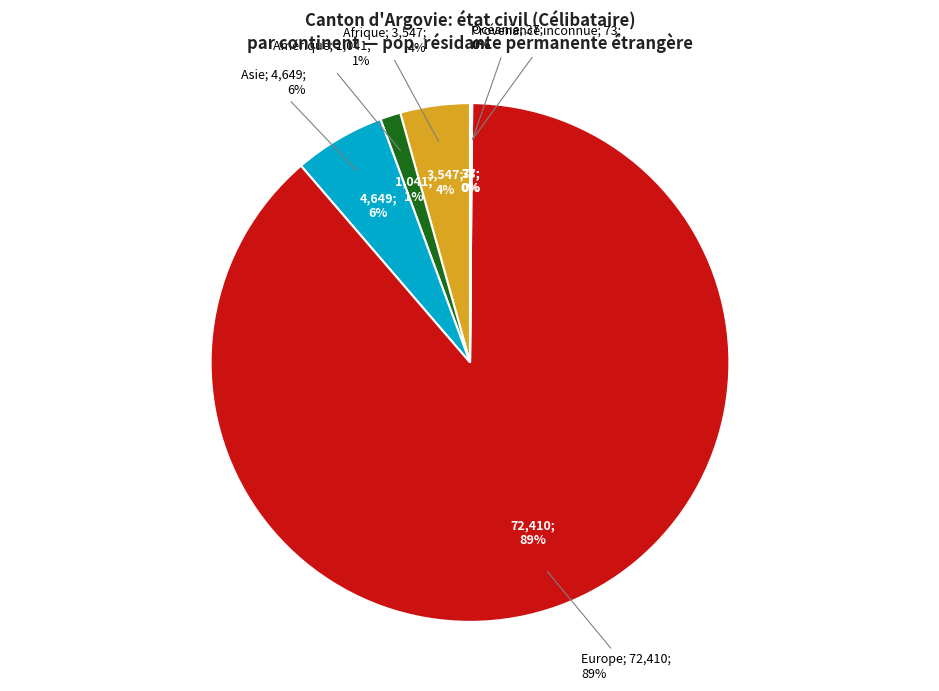

Between Amérique and Europe, which is larger?

Europe